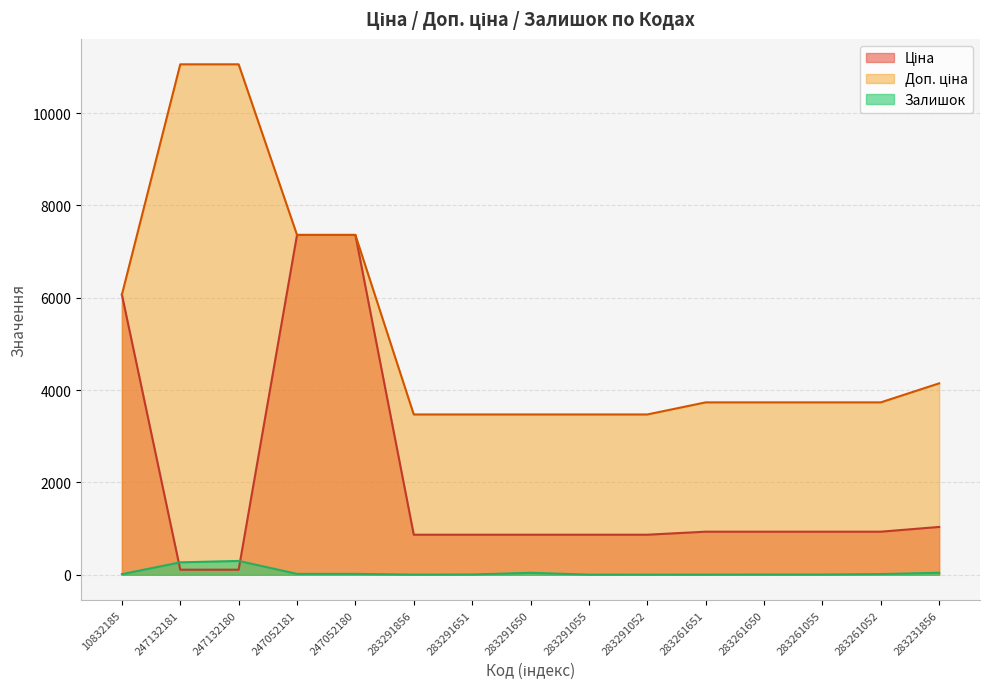

What is the lowest value of the Залишок series?

3.0